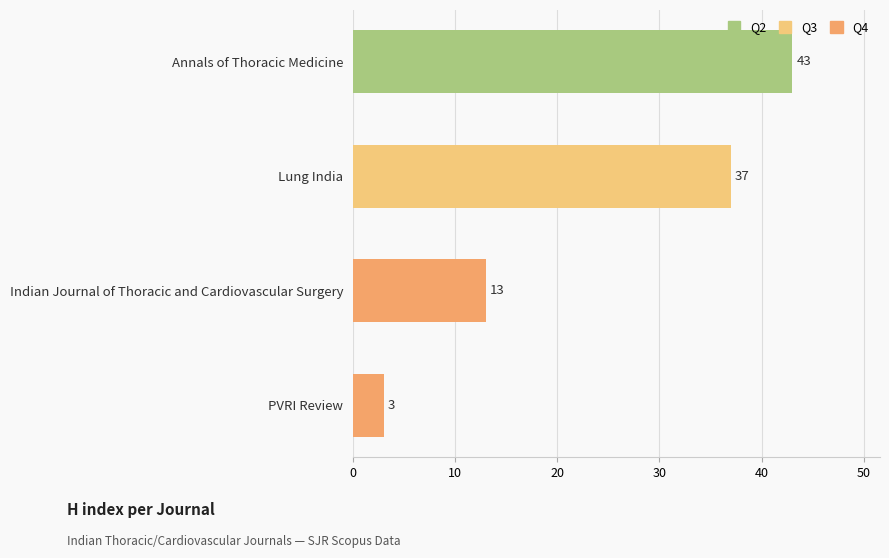

Where is the data nearest to the value 23?

Indian Journal of Thoracic and Cardiovascular Surgery